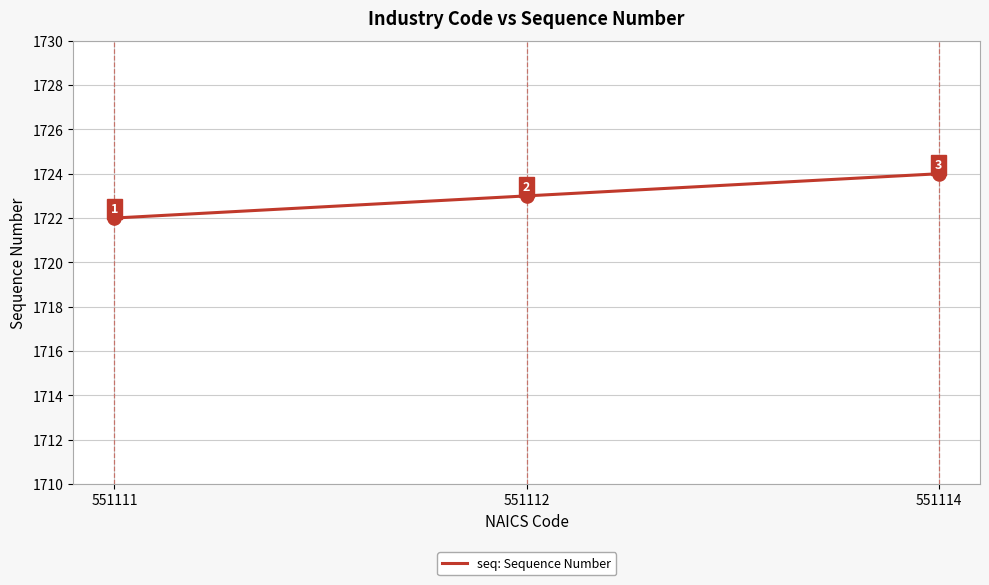

Between 551114 and 551111, which is larger?

551114